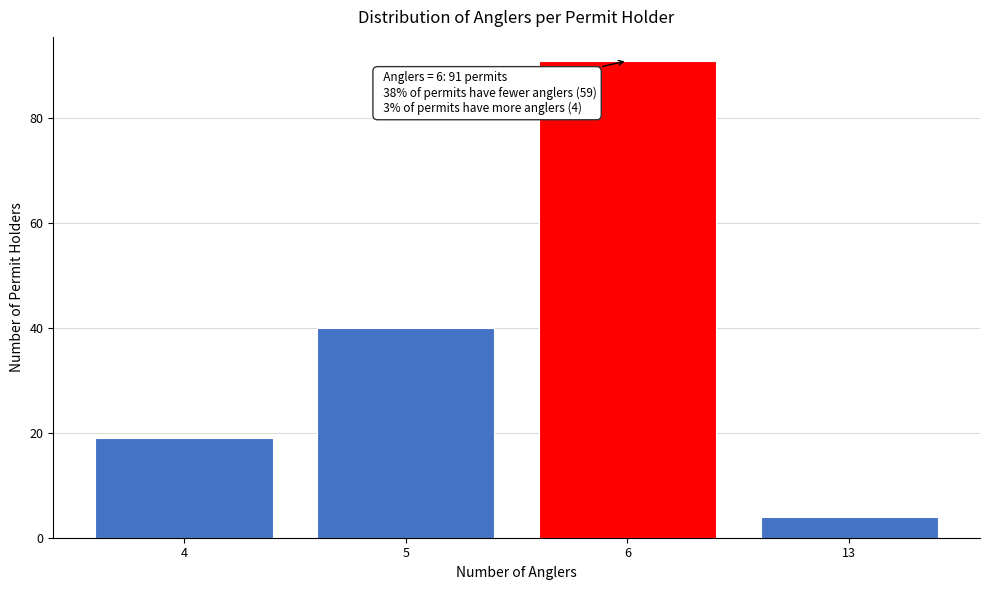

Reading left to right, list all the values displayed in this chart.

19	40	91	4